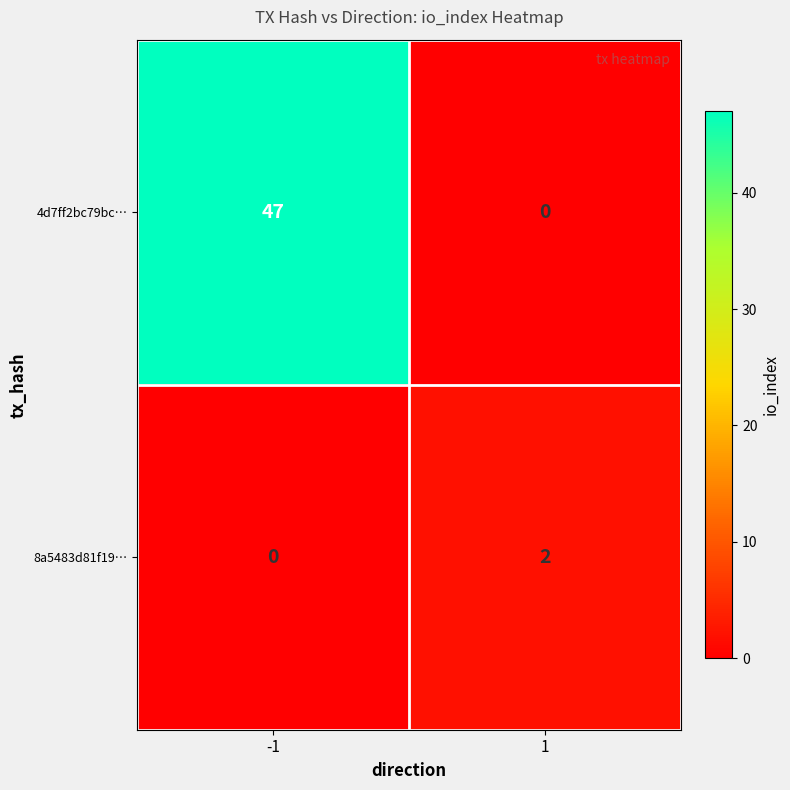

Is it true that 4d7ff2bc79bc… equals 47 at -1?

True